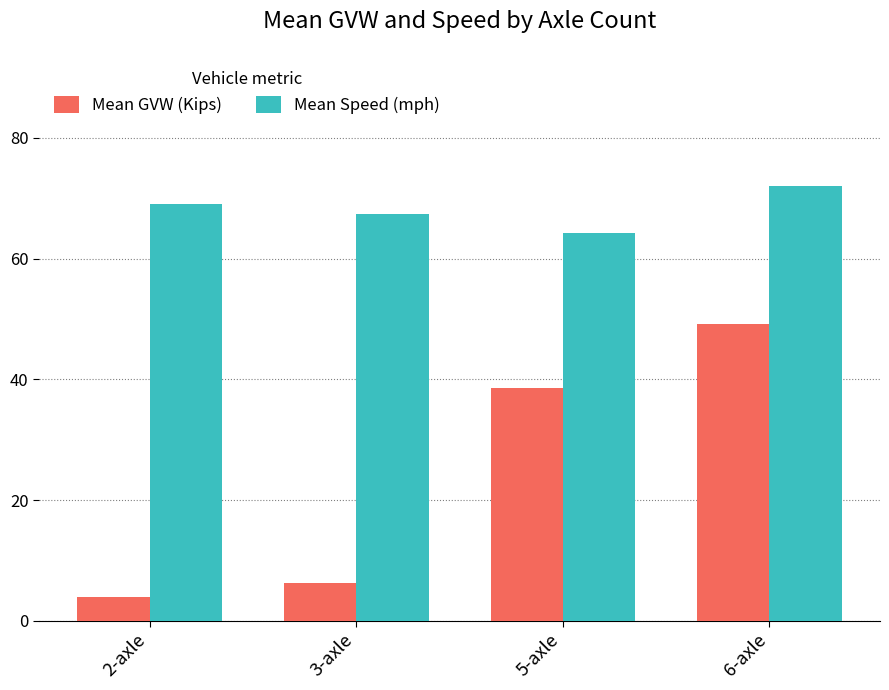

Which series changed the most between 3-axle and 6-axle?

Mean GVW (Kips)